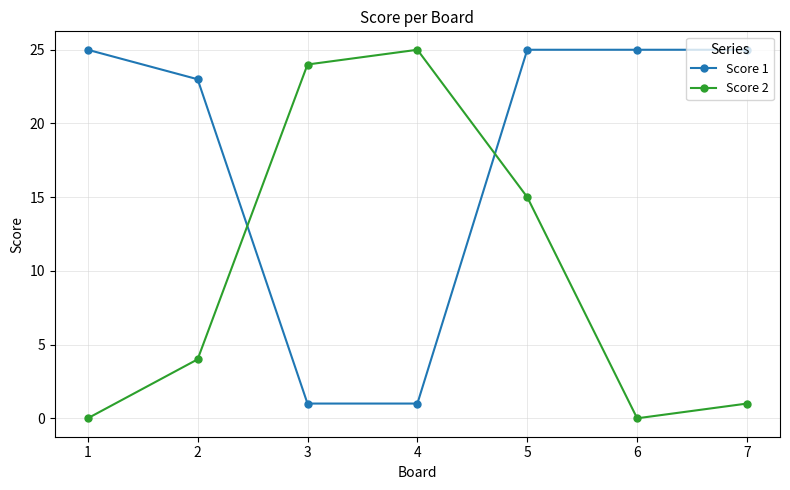

Which series ends up on top after the final intersection of Score 1 and Score 2?

Score 1